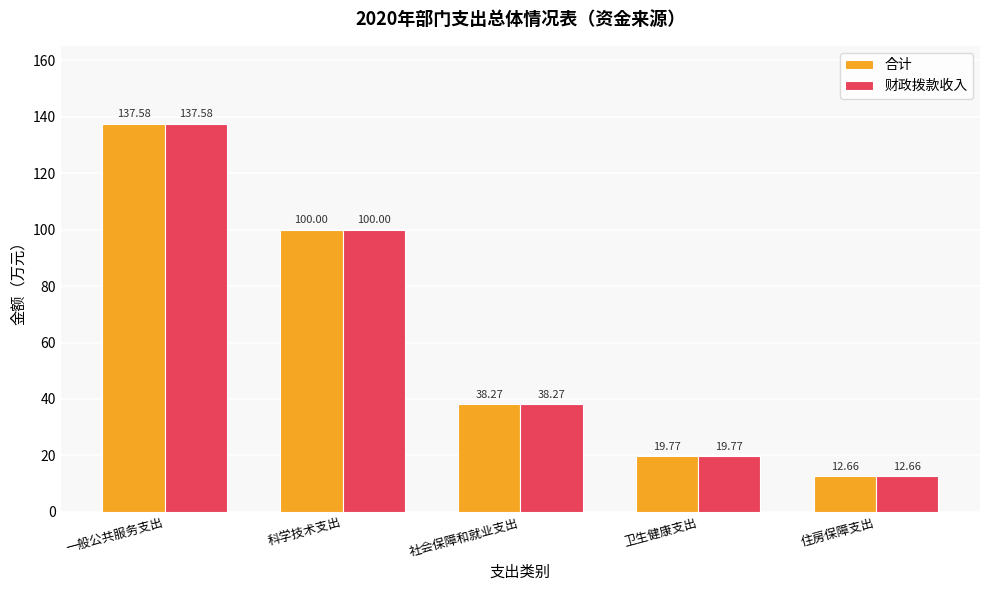

What is the total value across all series at 社会保障和就业支出?

76.5